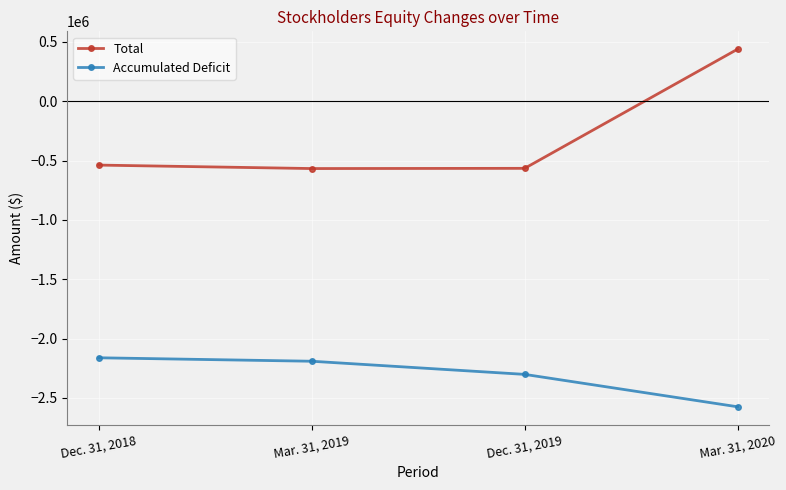

What position from the right is Dec. 31, 2018?

4